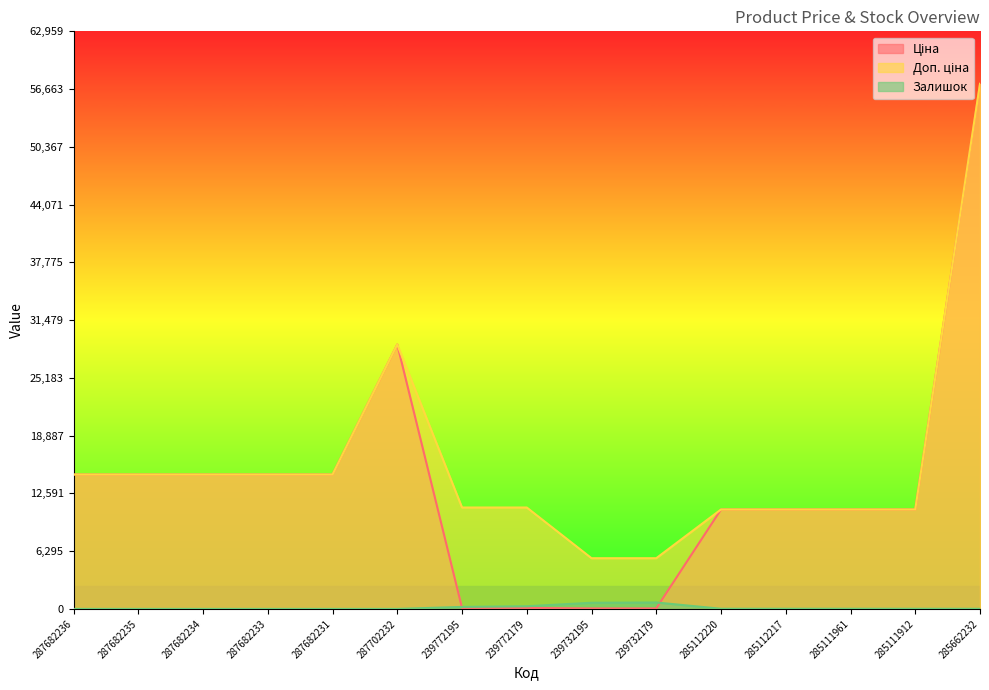

True or false: Залишок has a value of 22.6 at 285111912.

False